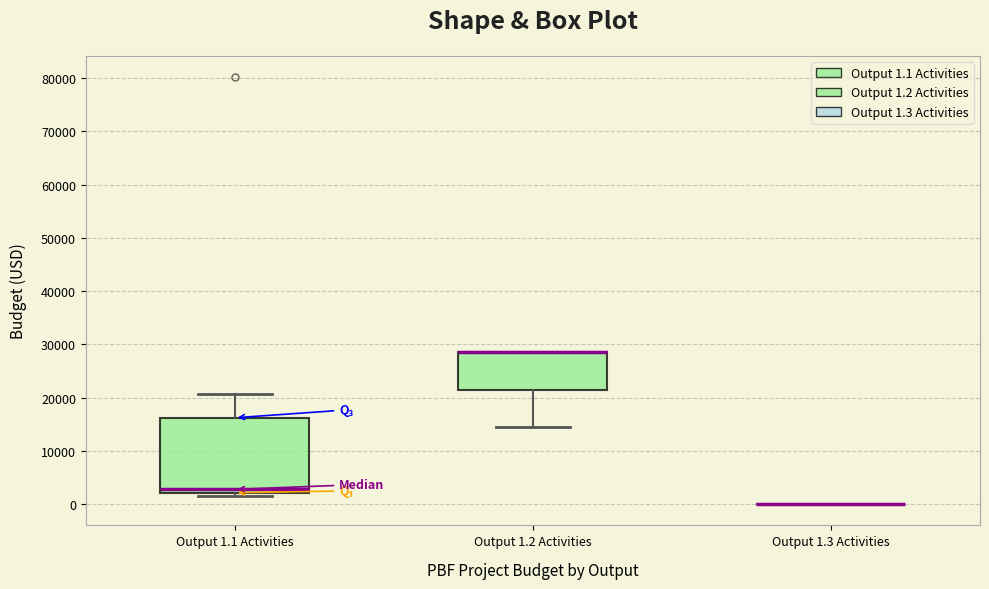

Reading left to right, transcribe this box plot: for each box, give where its median line is, the range the box spans, and where its two whiskers end, as read against the y-axis. The values are not printed on the chart, so give them approximately, as read against the axis.

Output 1.1 Activities: median 3000, box 2000 to 16000, whiskers 2000 (just below the box's lower edge) to 21000
Output 1.2 Activities: median 28000 (drawn on the box's upper edge), box 21000 to 28000, whiskers 14000 to 28000
Output 1.3 Activities: box collapsed to a line at 0, whiskers 0 to 0